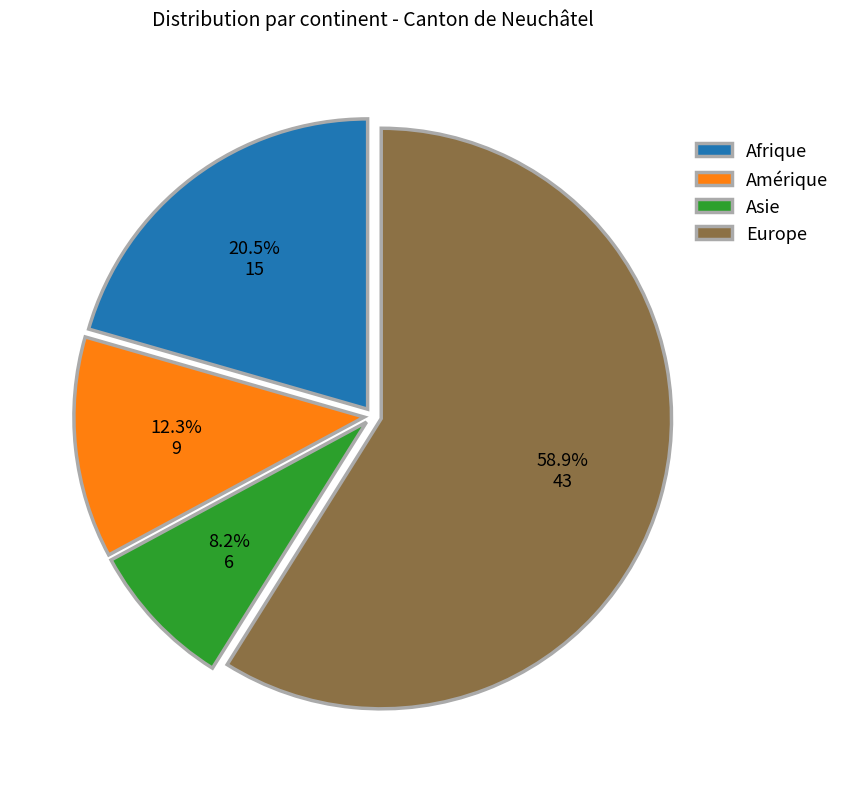

What is the ratio of the value at Afrique to the value at Europe?

0.3